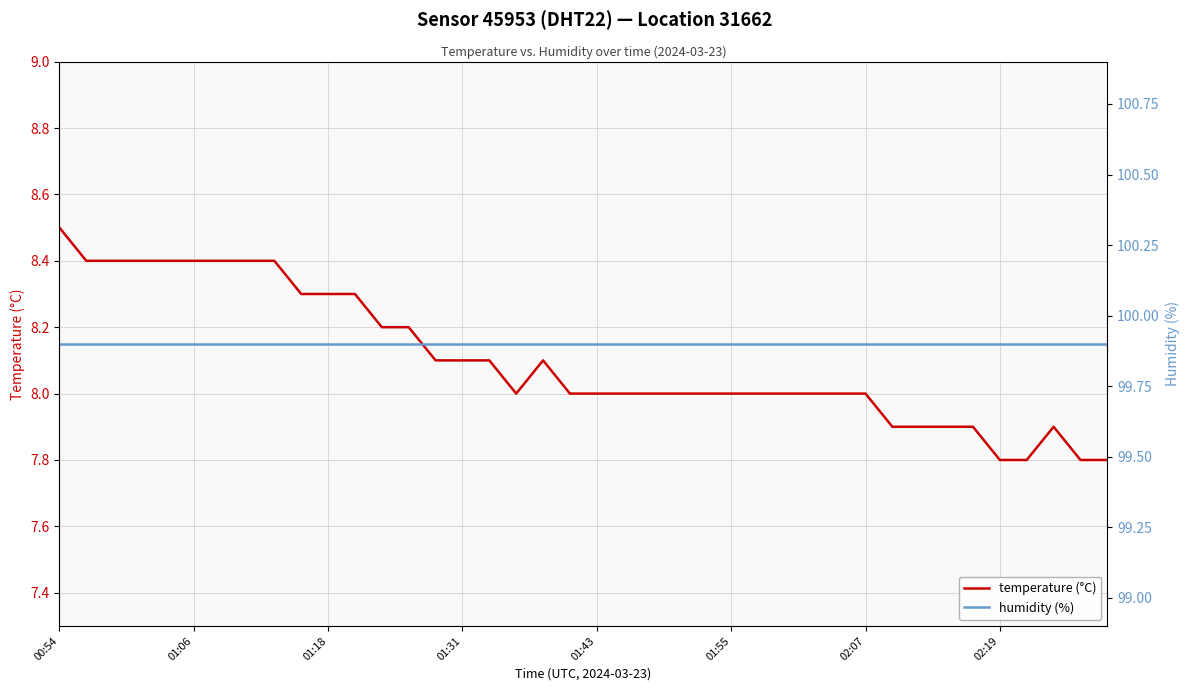

What is the value of the humidity (%) point at the 6th from the left?

99.9